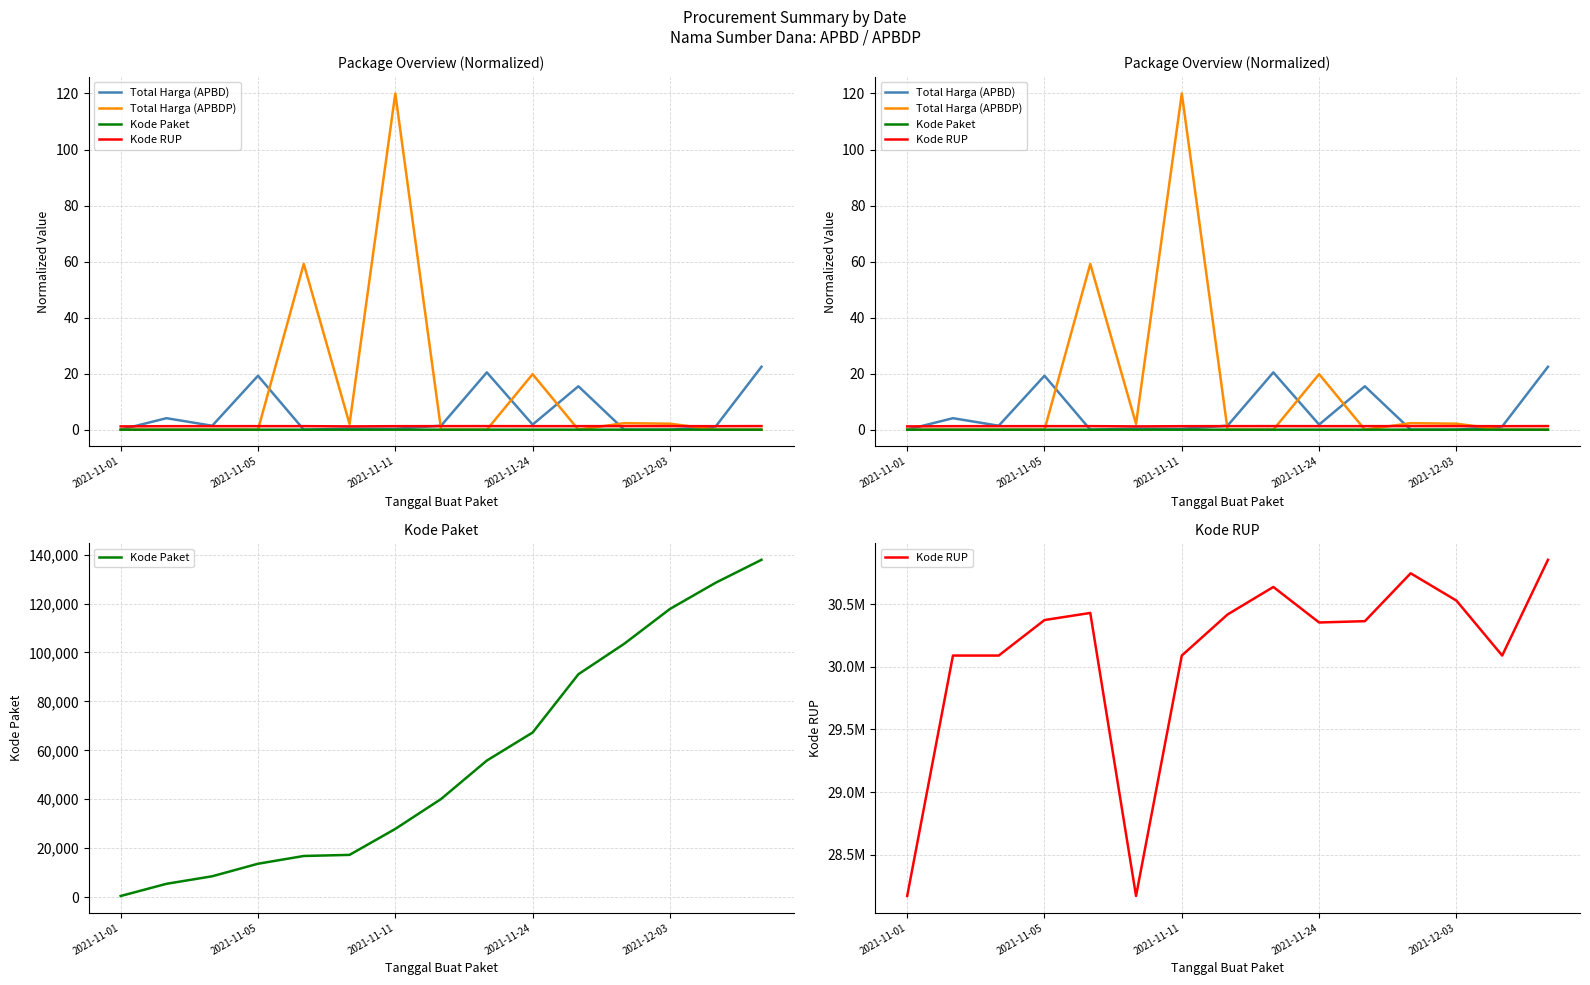

In Kode RUP, how many points are lower than both neighbors (excluding endpoints)?

3